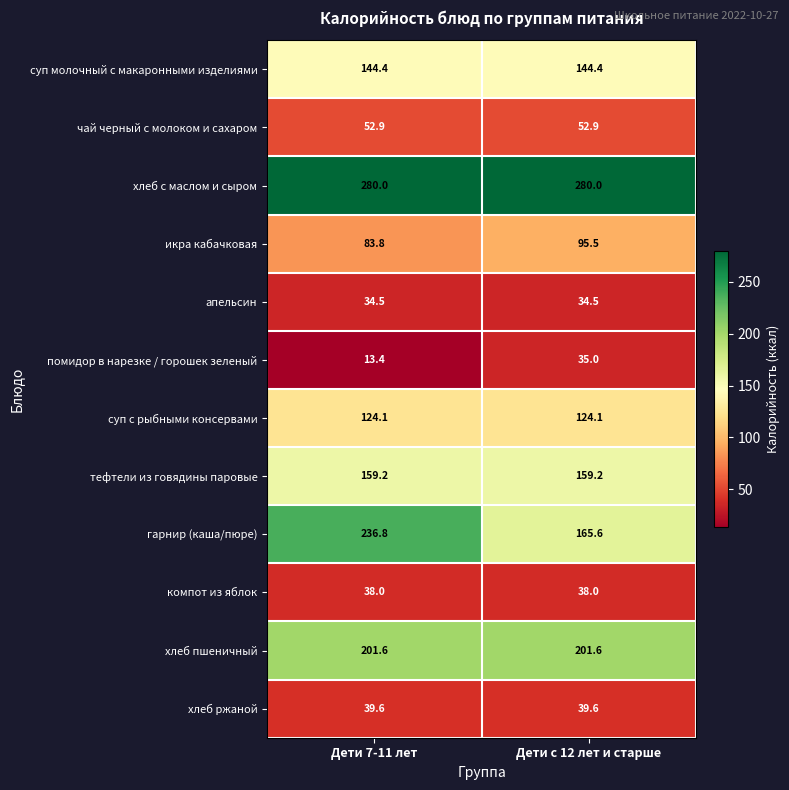

The value of хлеб ржаной at Дети 7-11 лет is 39.6. True or false?

True